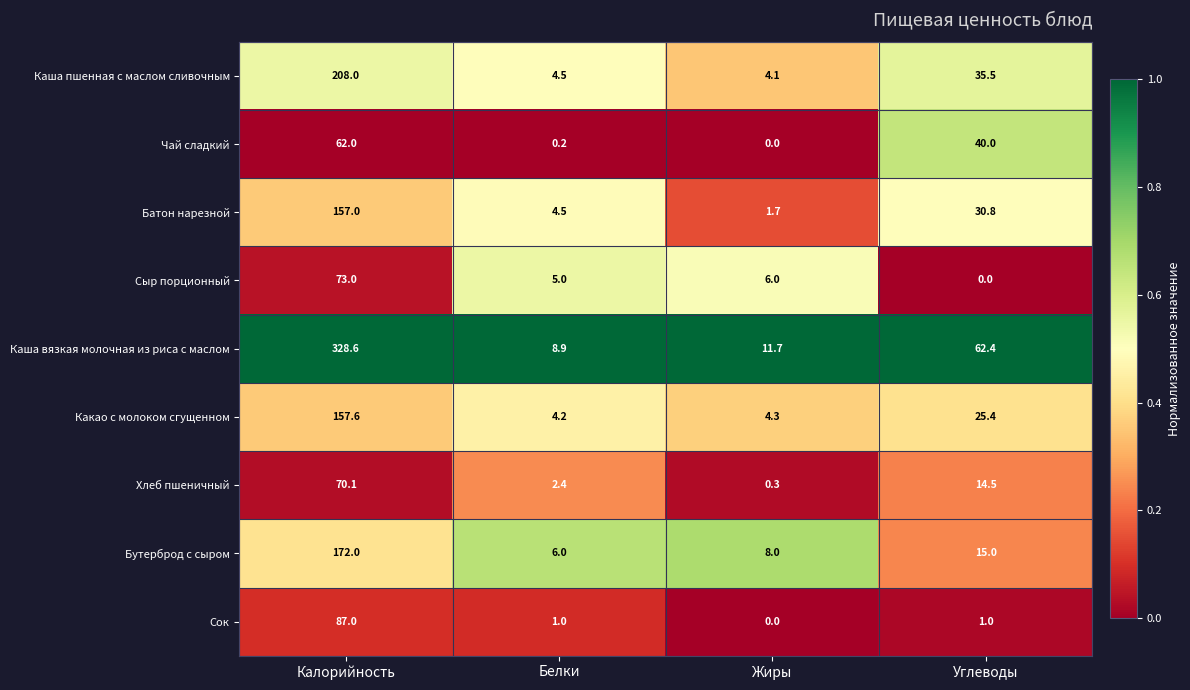

Which series changed the most between Калорийность and Жиры?

Каша вязкая молочная из риса с маслом